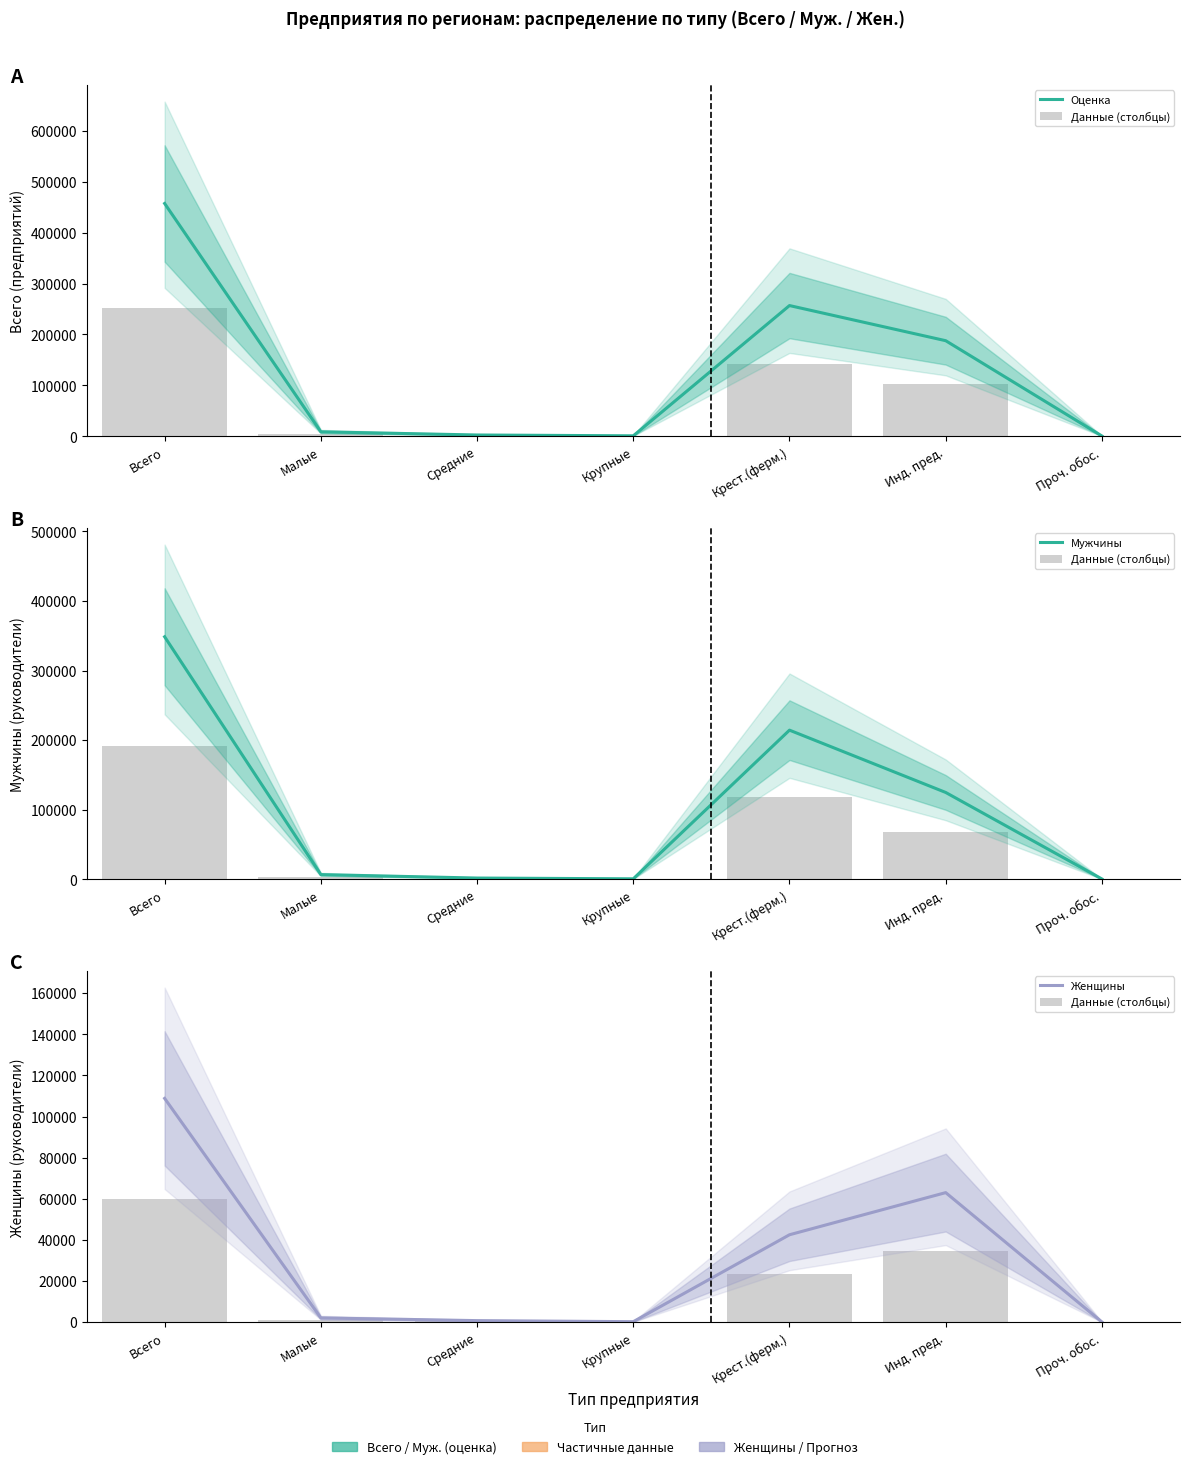

Reading right to left, what are all the values shown in this chart?

Оценка: 538.0	187787.0	256828.0	912.0	2529.0	8764.0	457358.0
Данные (столбцы): 70.4	34668.2	23394.3	149.6	431.2	1152.2	59865.9
Мужчины: 410.0	124754.0	214293.0	640.0	1745.0	6669.0	348511.0
Женщины: 128.0	63033.0	42535.0	272.0	784.0	2095.0	108847.0